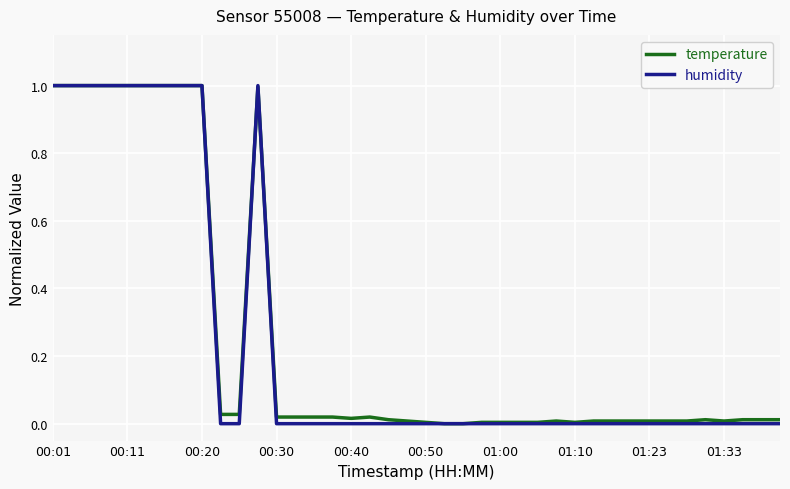

What is the maximum value for temperature?

1.0